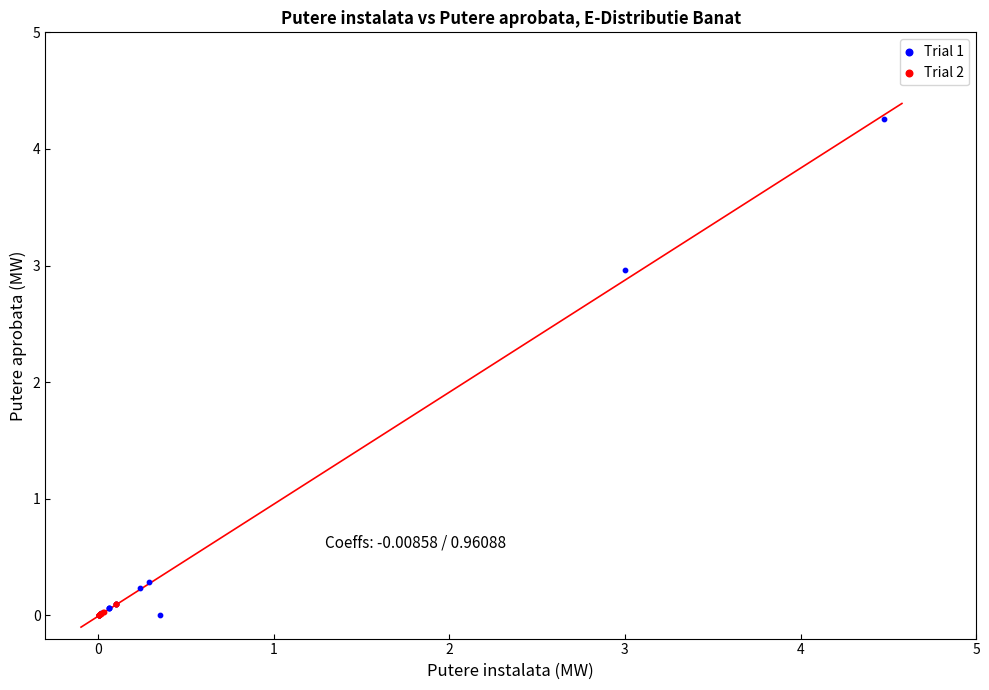

Which series reaches the maximum Y coordinate?

Trial 1